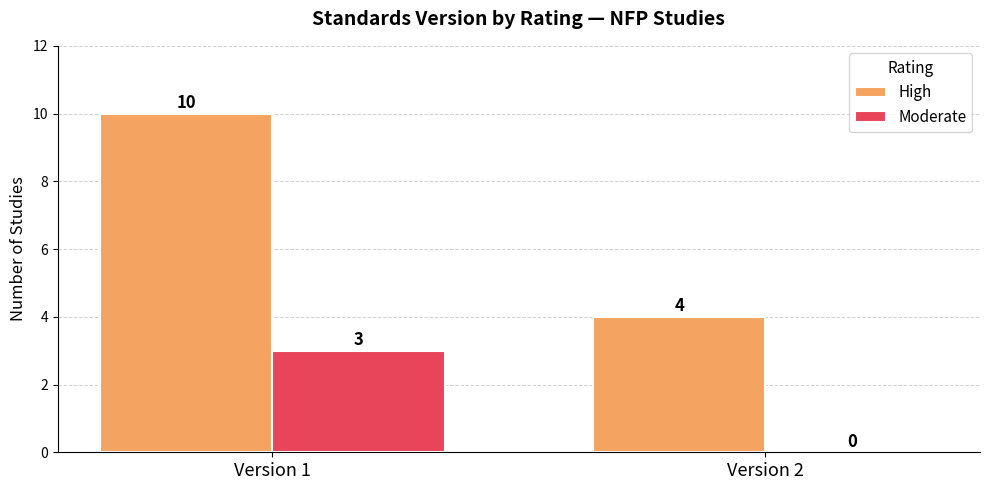

What is the approximate value of High at Version 2?

4